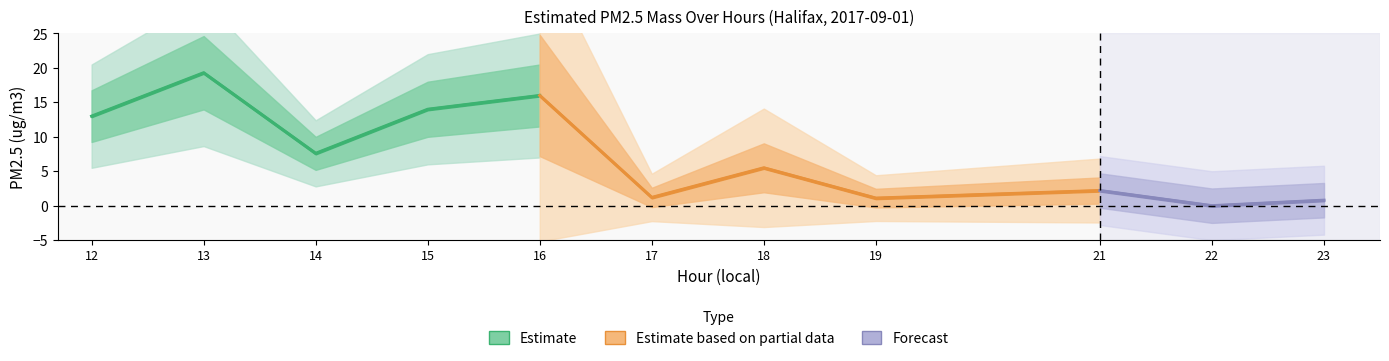

At which label does the data first exceed 5?

12